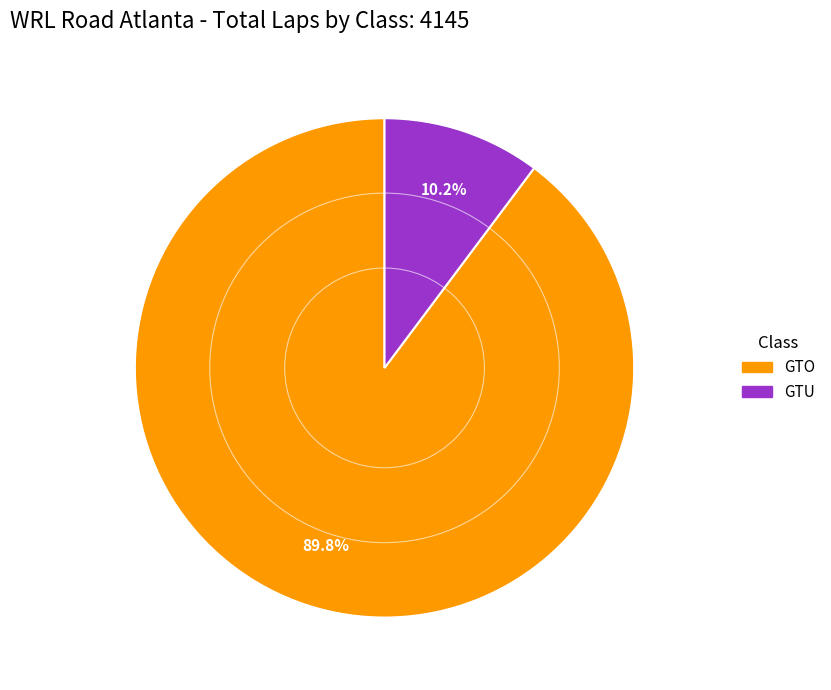

Combined, do GTU and GTO account for over 50%?

Yes